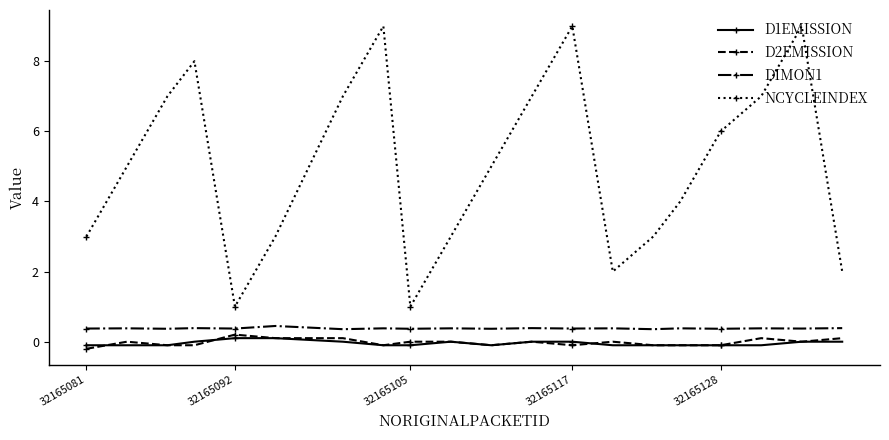

What is the value of the DIMON1 point at the 10th from the left?

0.4